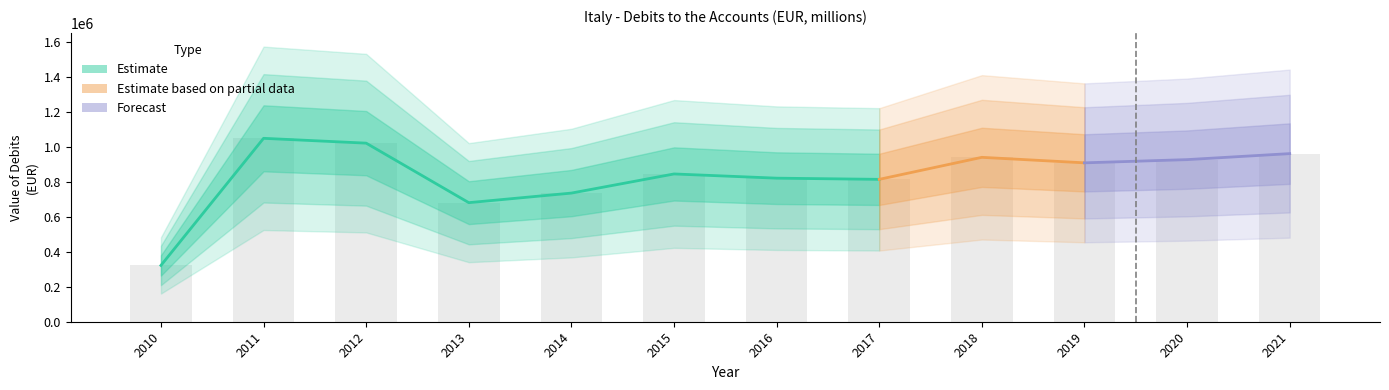

Where does the data first go above 910337?

2011